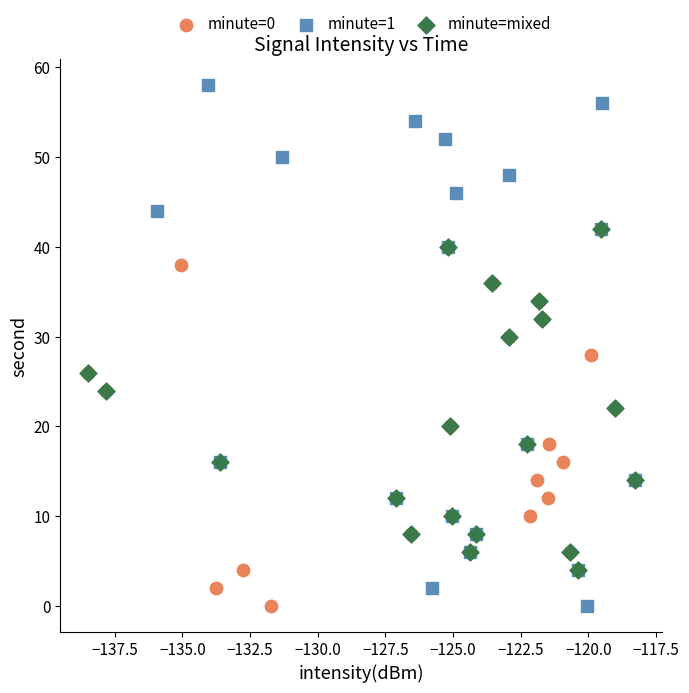

Which series has the largest Y range (max minus min)?

minute=1